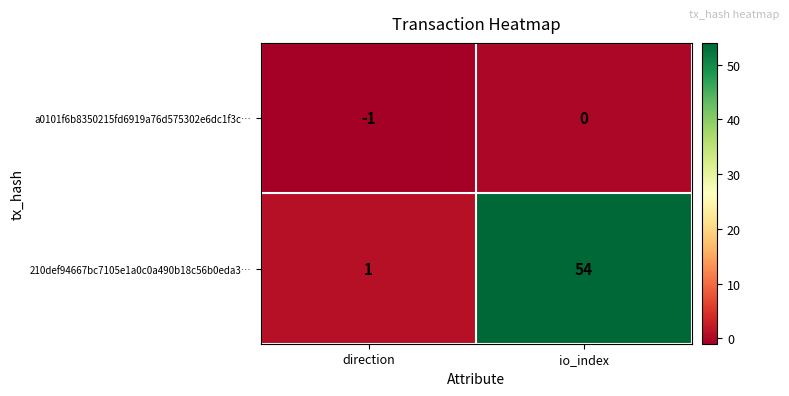

Is it true that 210def94667bc7105e1a0c0a490b18c56b0eda3… equals 80 at io_index?

False